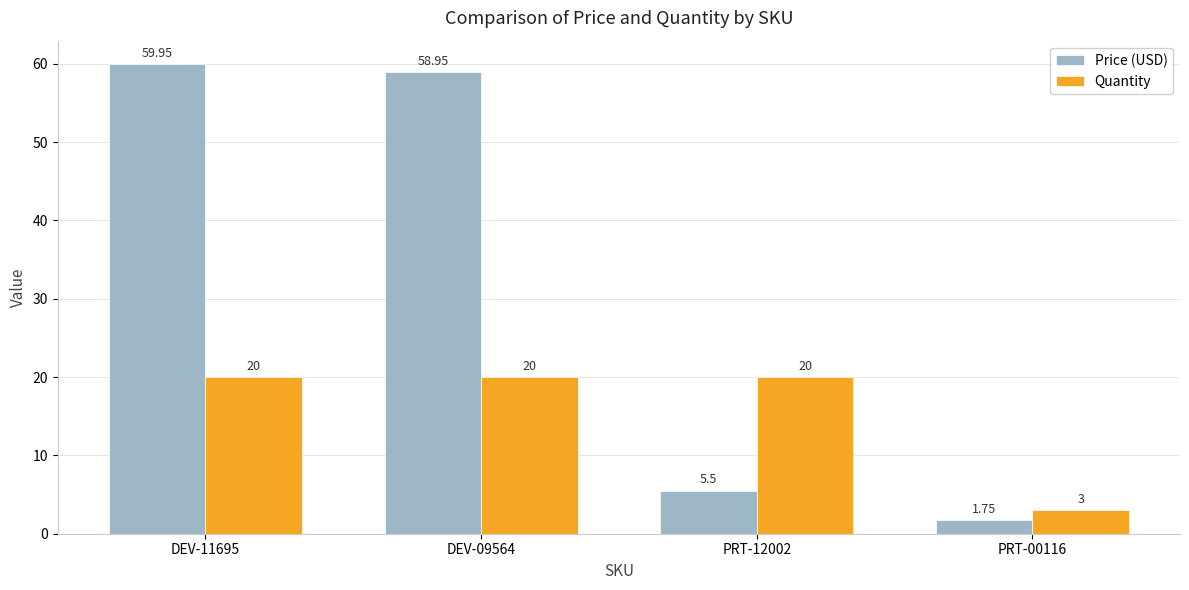

What is the label of the 1st bar from the left?

DEV-11695